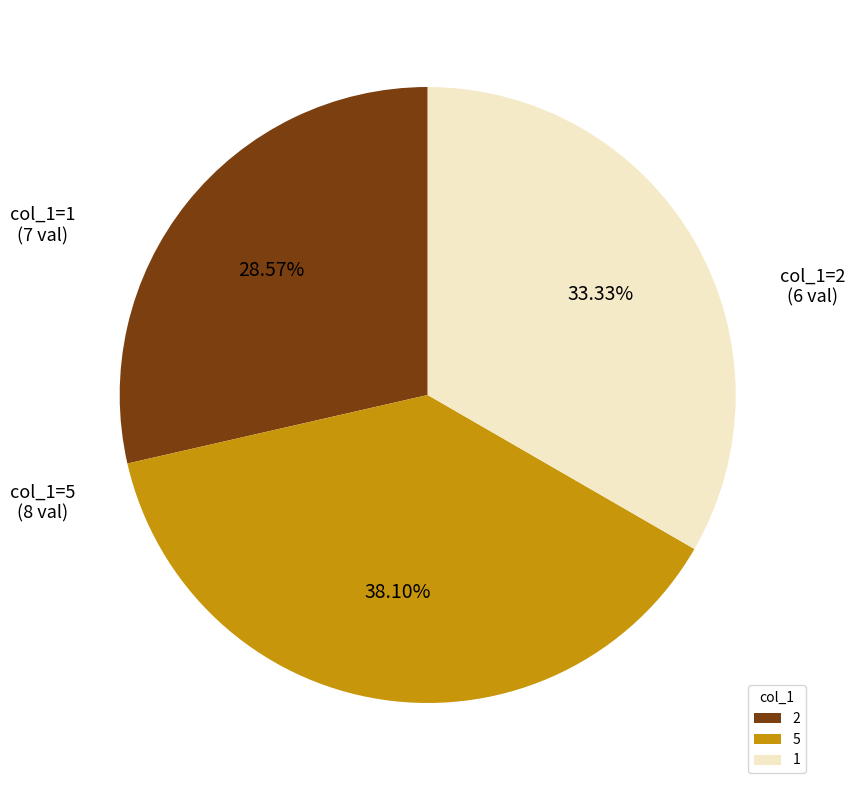

Do 5 and 2 together represent more than half of the pie?

Yes